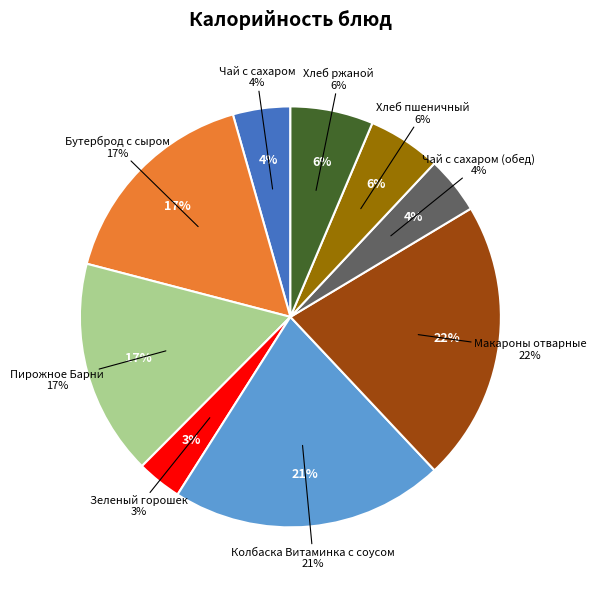

How many segments does this pie chart have?

9